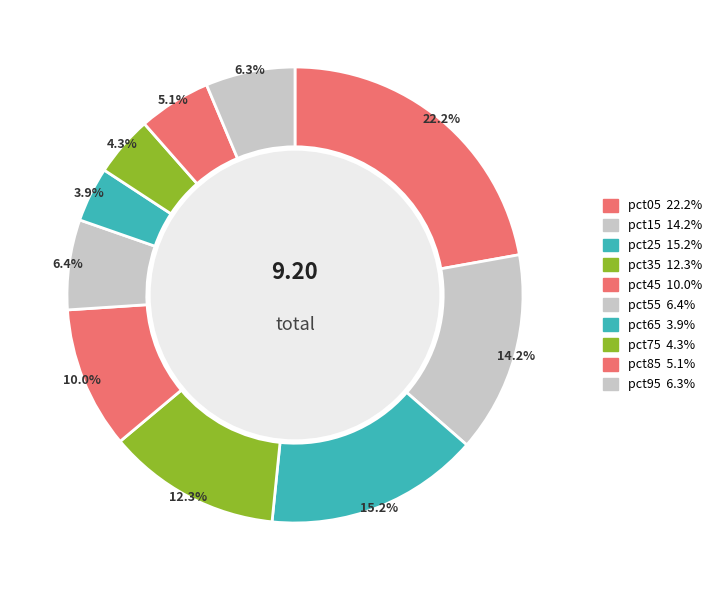

To the nearest percent, what is the difference between the largest and smallest slice percentages?

18%